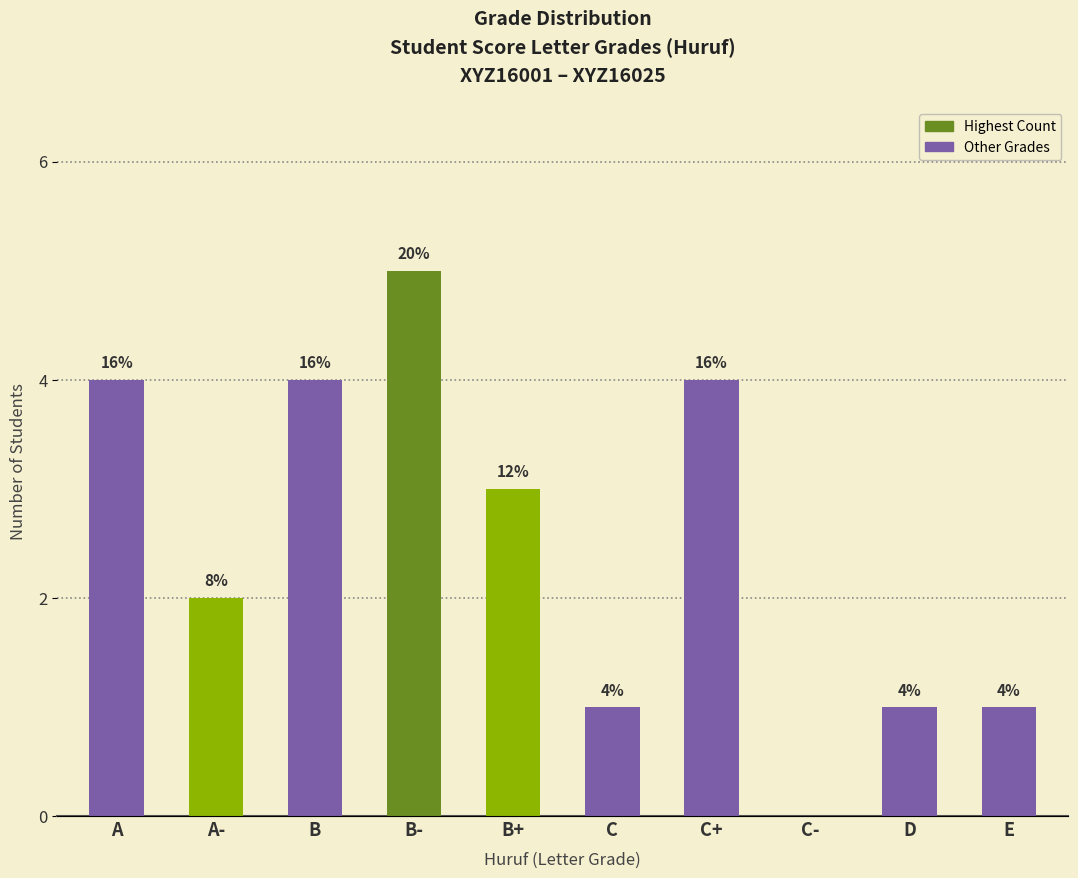

What is the difference between the maximum and minimum values?

5